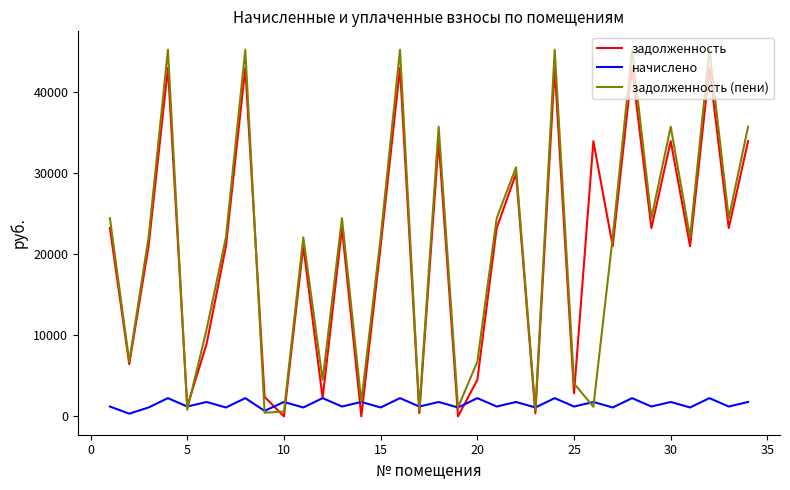

What is the sum of all задолженность values?

694974.8